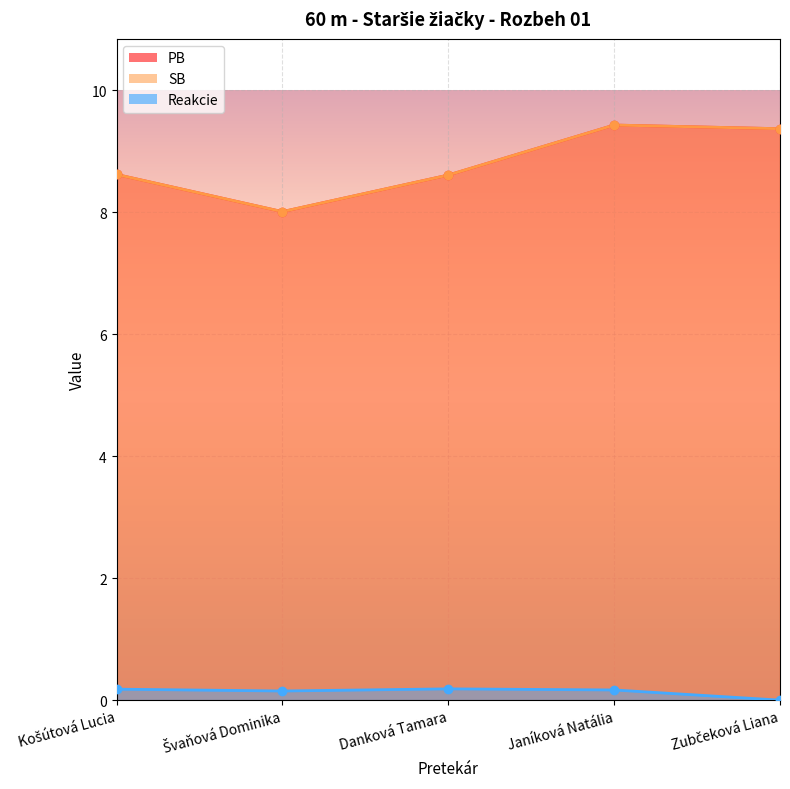

True or false: PB and Reakcie intersect in this chart.

False